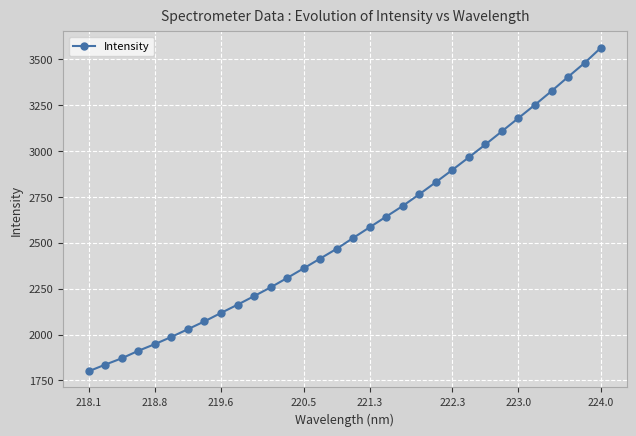

What is the smallest value displayed?

1799.8